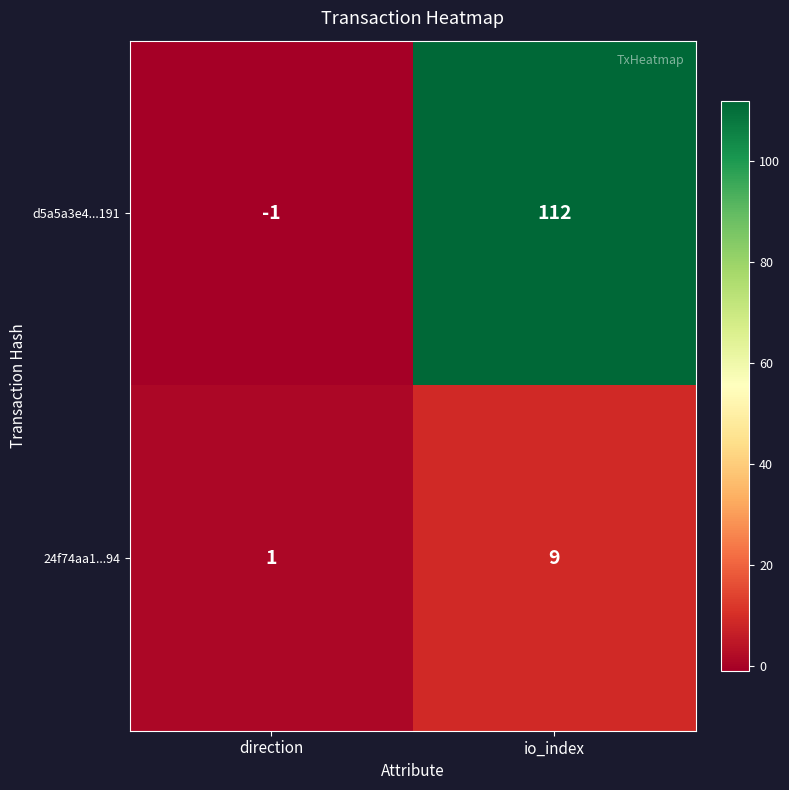

Which category has the highest value across all series?

io_index